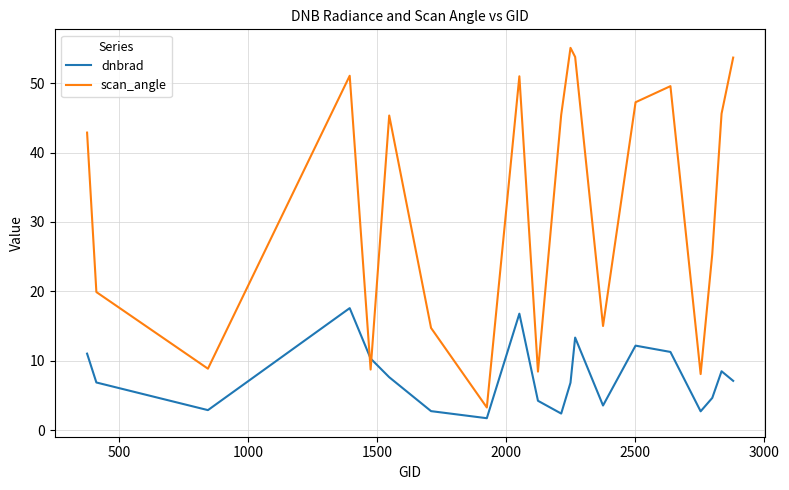

Which series has the largest total across all categories?

scan_angle